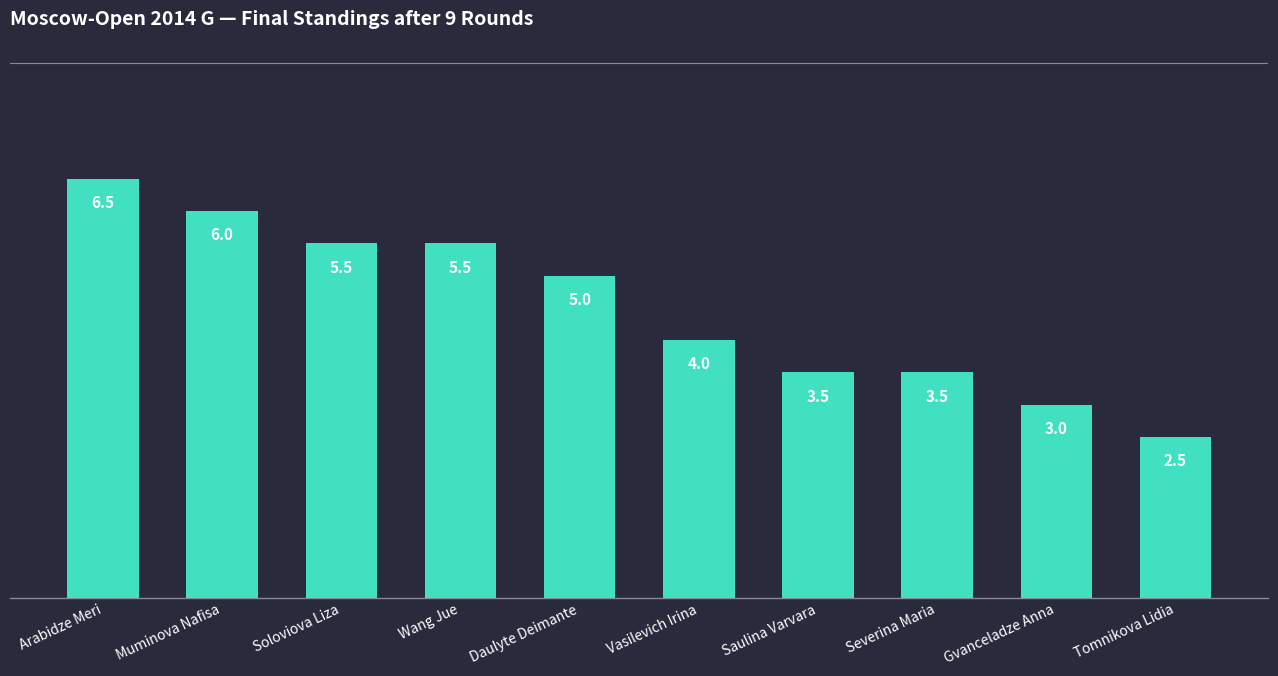

Are the bars horizontal?

No